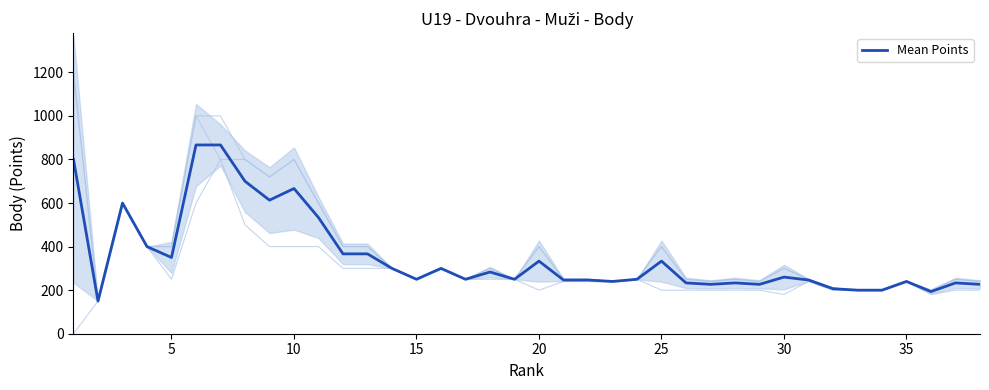

The Mean Points series shows 260.0 at 30. True or false?

True